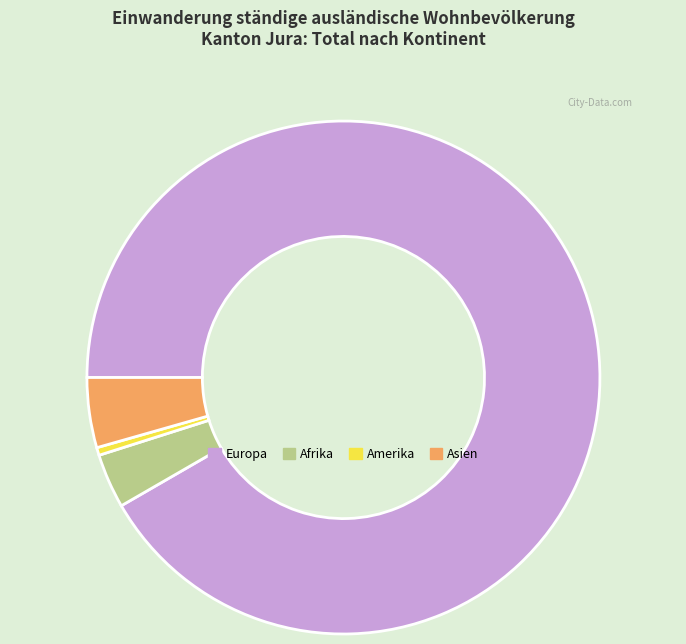

Which category accounts for the majority?

Europa